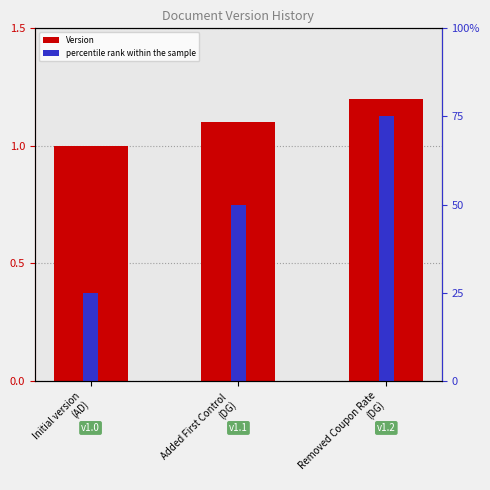

What is the difference between the maximum and minimum values in the percentile rank within the sample series?

0.5